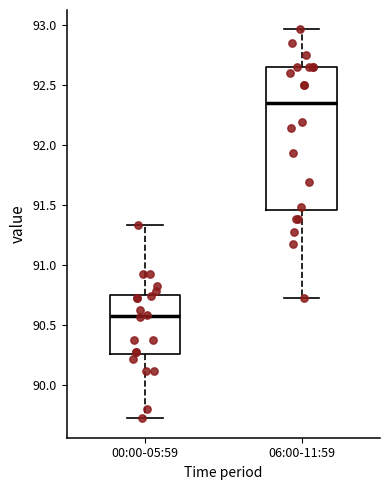

Reading left to right, read every box against the y-axis: the position of its median line, the range the box covers, and the ends of its whiskers. The values are not printed on the chart, so give them approximately, as read against the axis.

00:00-05:59: median 90.55, box 90.25 to 90.75, whiskers 89.70 to 91.35
06:00-11:59: median 92.35, box 91.45 to 92.65, whiskers 90.70 to 92.95